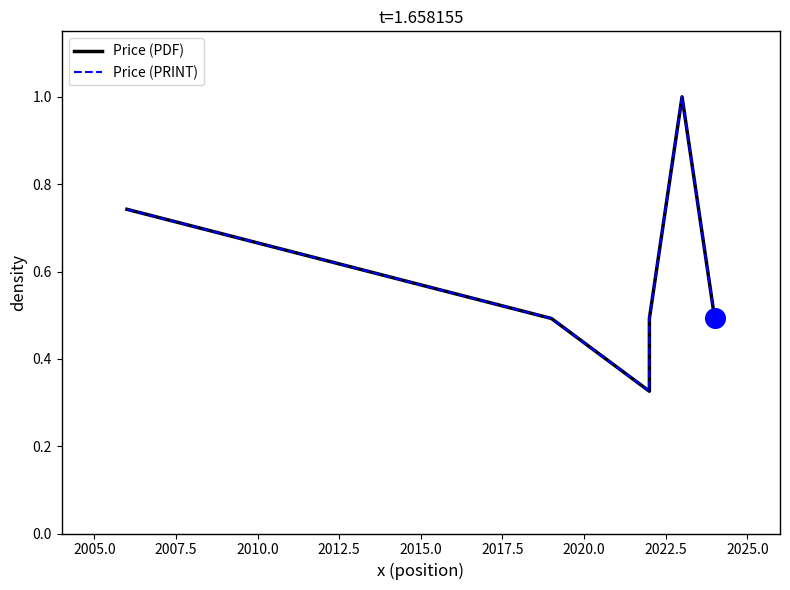

Is the value of Price (PRINT) at 2012.5 greater than the value of Price (PDF) at 2015.0?

No